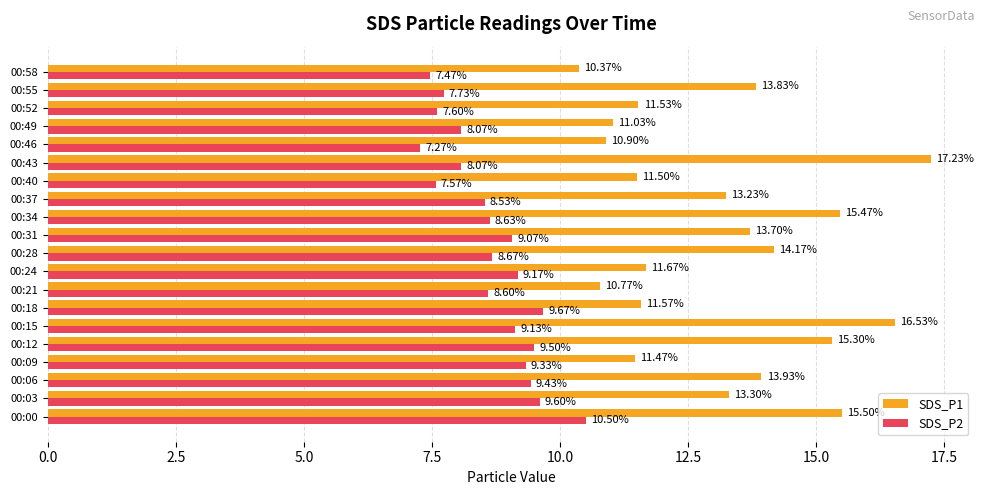

What is the sum of all SDS_P1 values?

263.0